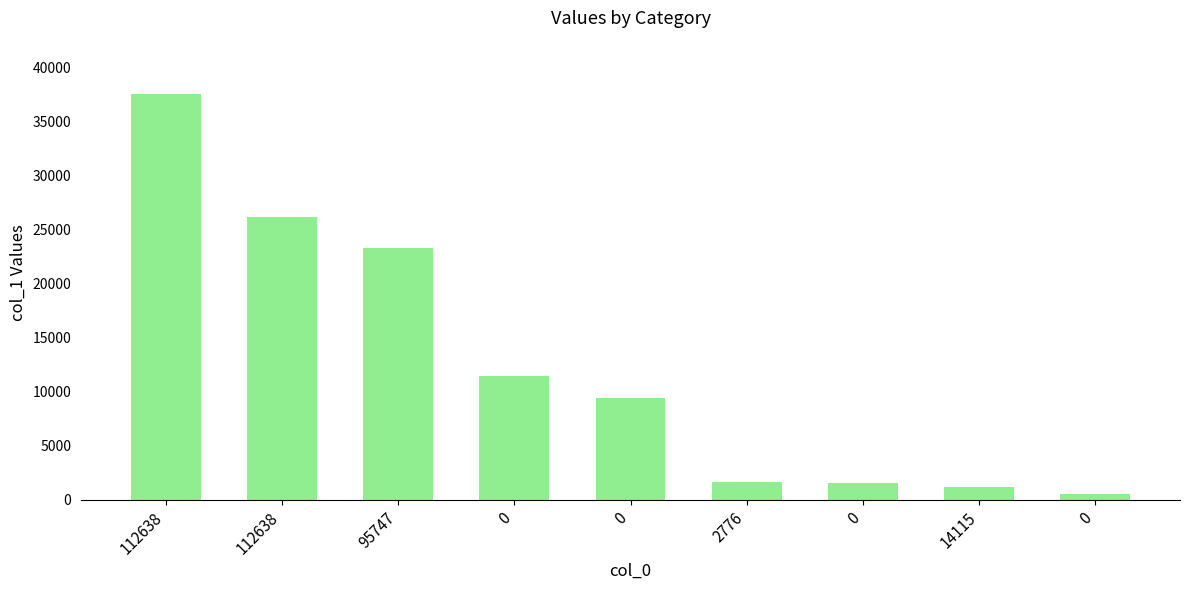

Are the bars horizontal?

No